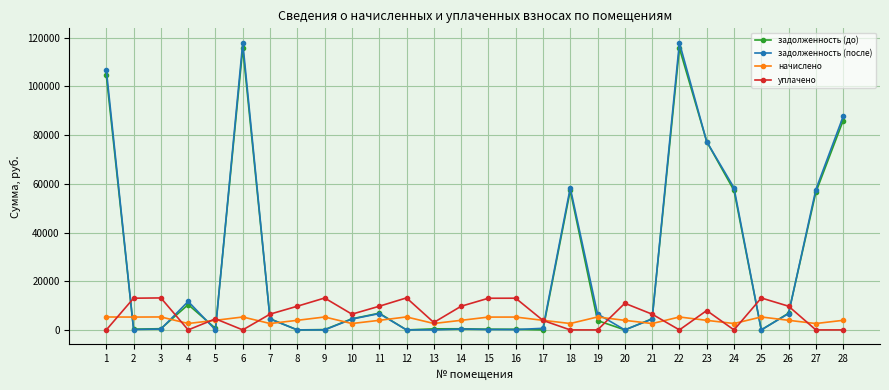

True or false: задолженность (после) and уплачено intersect in this chart.

True